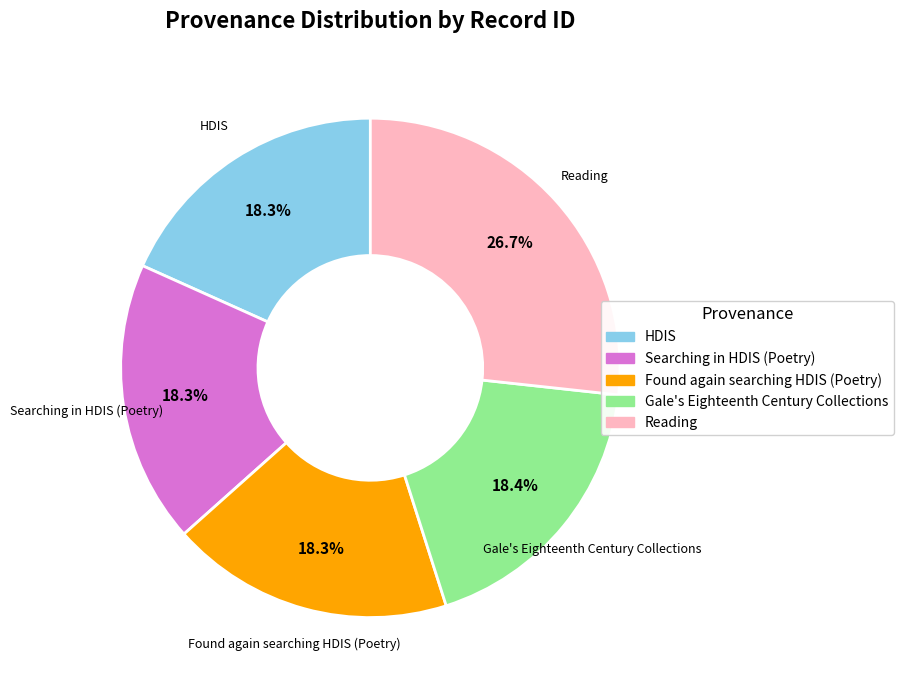

Is Gale's Eighteenth Century Collections the majority of the pie?

No